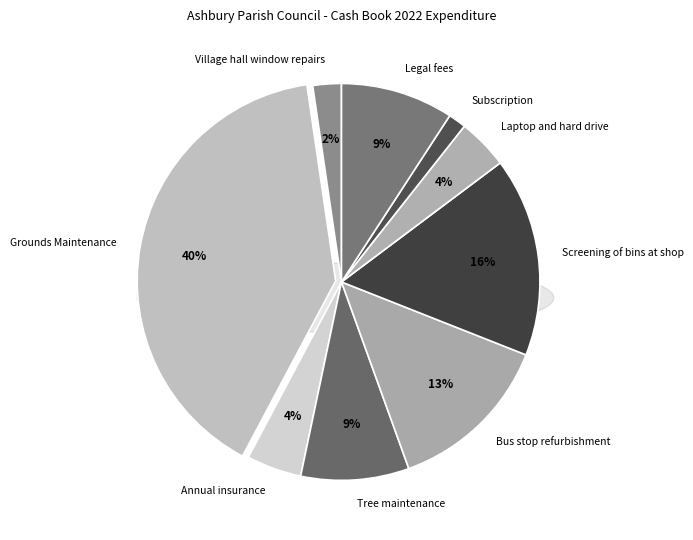

Does Village hall window repairs represent more than half of the total?

No